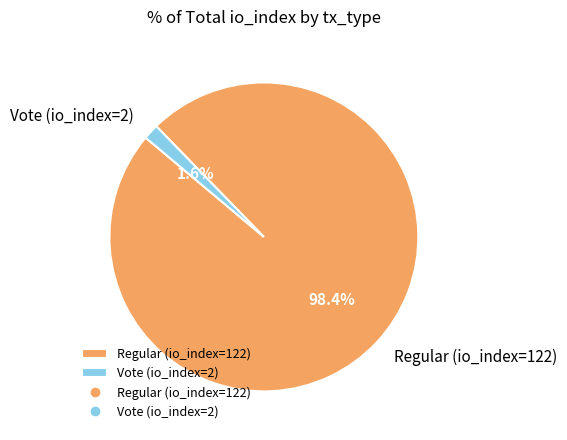

Combined, do Vote (io_index=2) and Regular (io_index=122) account for over 50%?

Yes